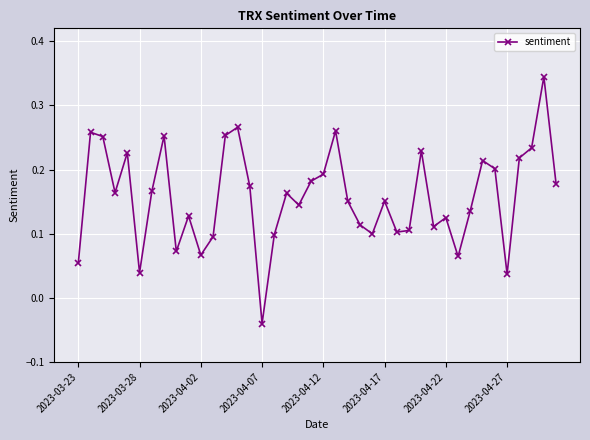

What is the difference between the maximum and minimum values?

0.4